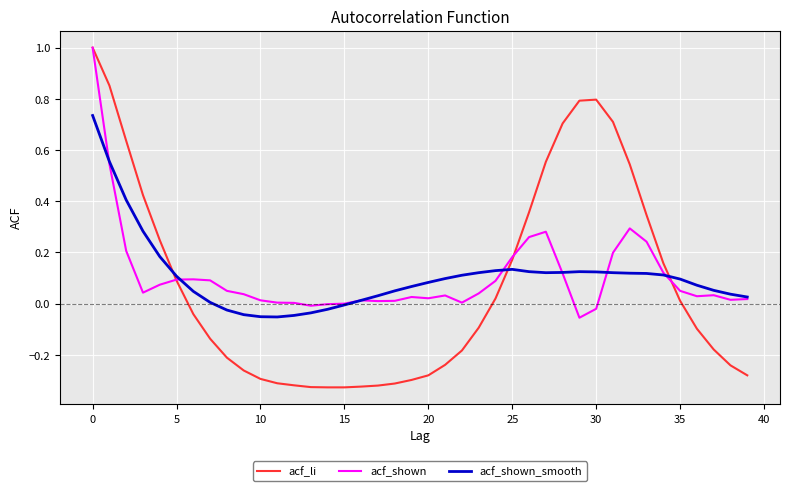

Reading left to right, extract all data points from this chart.

acf_li: 1.0	0.9	0.6	0.4	0.2	0.1	-0.0	-0.1	-0.2	-0.3	-0.3	-0.3	-0.3	-0.3	-0.3	-0.3	-0.3	-0.3	-0.3	-0.3	-0.3	-0.2	-0.2	-0.1	0.0	0.2	0.4	0.6	0.7	0.8	0.8	0.7	0.5	0.3	0.2	0.0	-0.1	-0.2	-0.2	-0.3
acf_shown: 1.0	0.5	0.2	0.0	0.1	0.1	0.1	0.1	0.1	0.0	0.0	0.0	0.0	-0.0	-0.0	0.0	0.0	0.0	0.0	0.0	0.0	0.0	0.0	0.0	0.1	0.2	0.3	0.3	0.1	-0.1	-0.0	0.2	0.3	0.2	0.1	0.1	0.0	0.0	0.0	0.0
acf_shown_smooth: 0.7	0.6	0.4	0.3	0.2	0.1	0.0	0.0	-0.0	-0.0	-0.1	-0.1	-0.0	-0.0	-0.0	-0.0	0.0	0.0	0.1	0.1	0.1	0.1	0.1	0.1	0.1	0.1	0.1	0.1	0.1	0.1	0.1	0.1	0.1	0.1	0.1	0.1	0.1	0.1	0.0	0.0